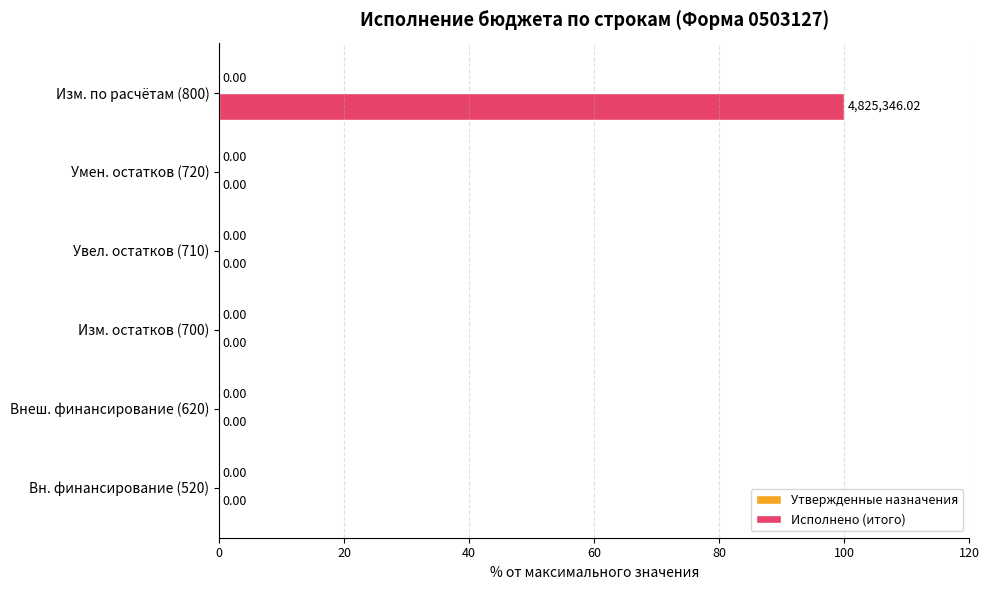

What is the change in value from Изм. остатков (700) to Изм. по расчётам (800)?

+100